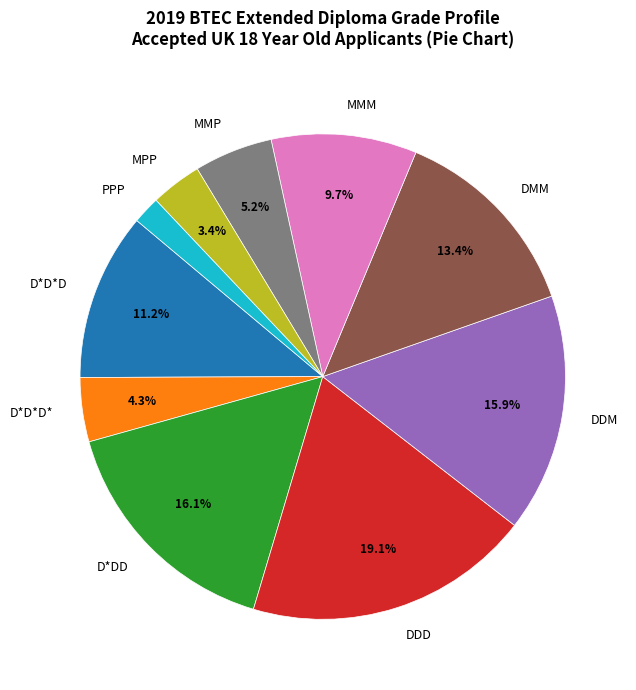

What is the largest slice in the pie chart?

DDD